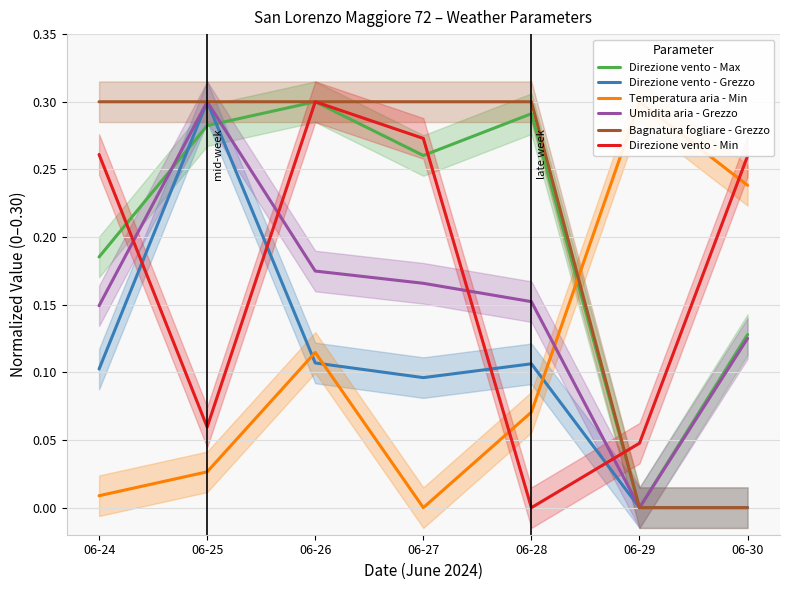

Reading left to right, extract all data points from this chart.

Direzione vento - Max: 0.2	0.3	0.3	0.3	0.3	0.0	0.1
Direzione vento - Grezzo: 0.1	0.3	0.1	0.1	0.1	0.0	0.0
Temperatura aria - Min: 0.0	0.0	0.1	0.0	0.1	0.3	0.2
Umidita aria - Grezzo: 0.1	0.3	0.2	0.2	0.2	0.0	0.1
Bagnatura fogliare - Grezzo: 0.3	0.3	0.3	0.3	0.3	0.0	0.0
Direzione vento - Min: 0.3	0.1	0.3	0.3	0.0	0.0	0.3